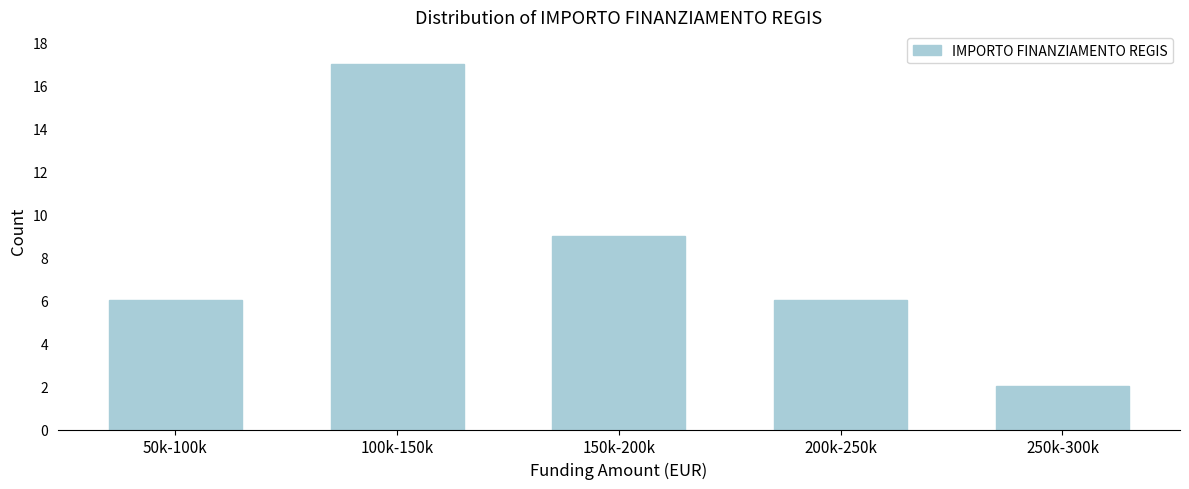

Reading left to right, list all the values displayed in this chart.

6	17	9	6	2